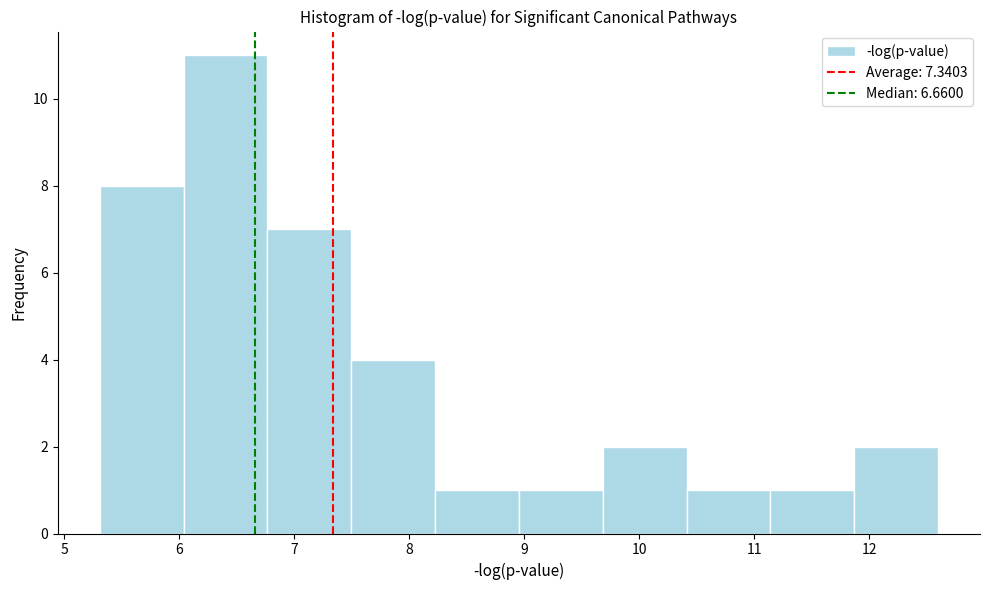

Over which range of the x-axis is the bar tallest?

6.0 to 6.8